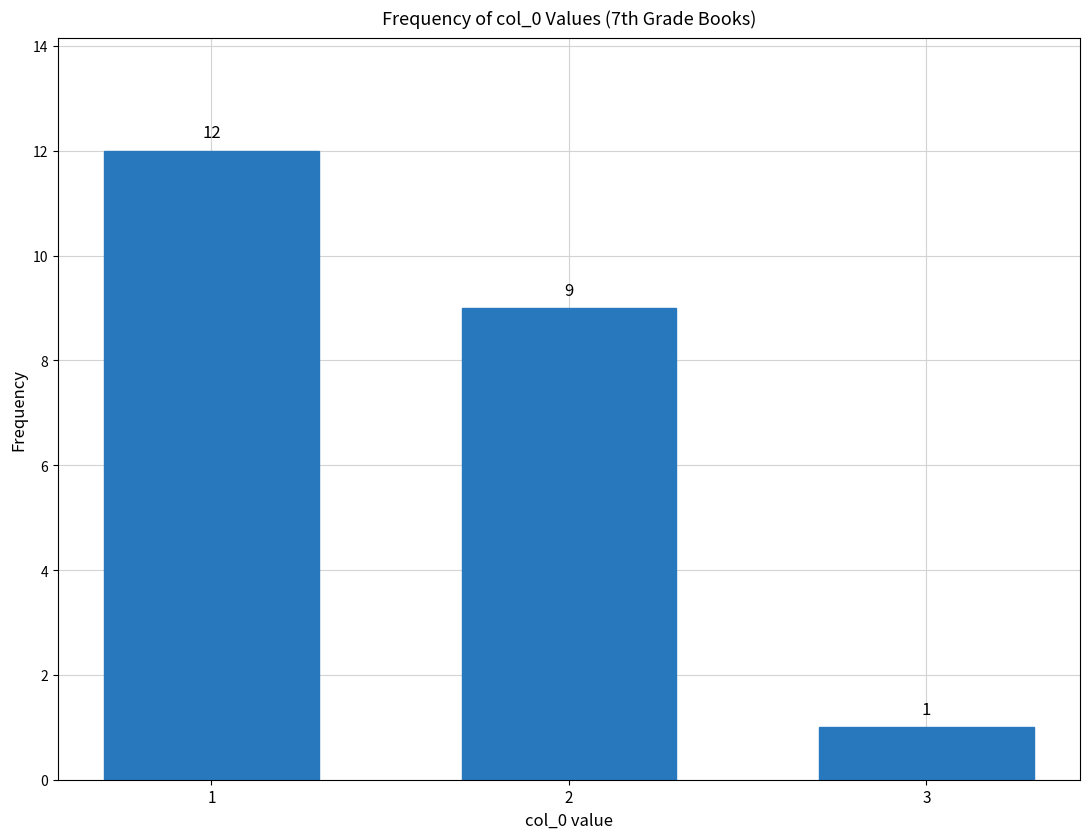

Reading left to right, list all the values displayed in this chart.

1=12	2=9	3=1